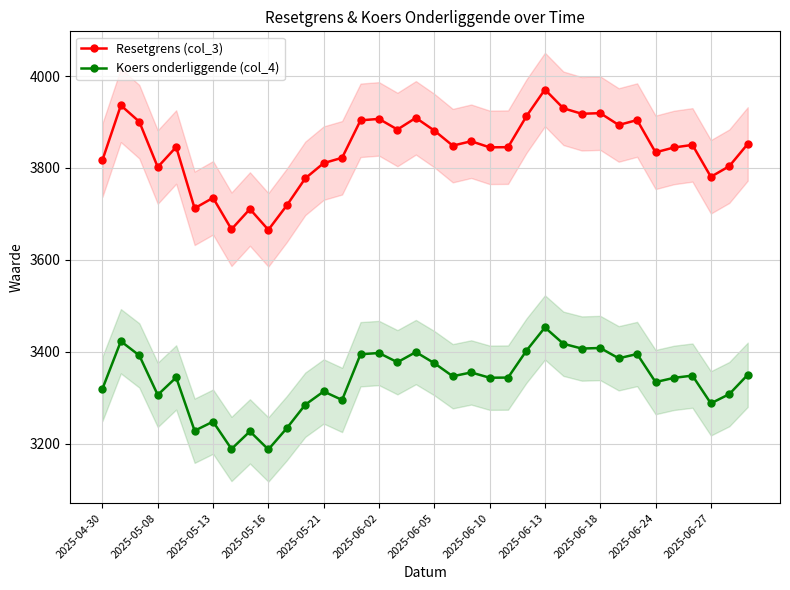

List the series in order of their overall mean, highest first.

Resetgrens (col_3), Koers onderliggende (col_4)